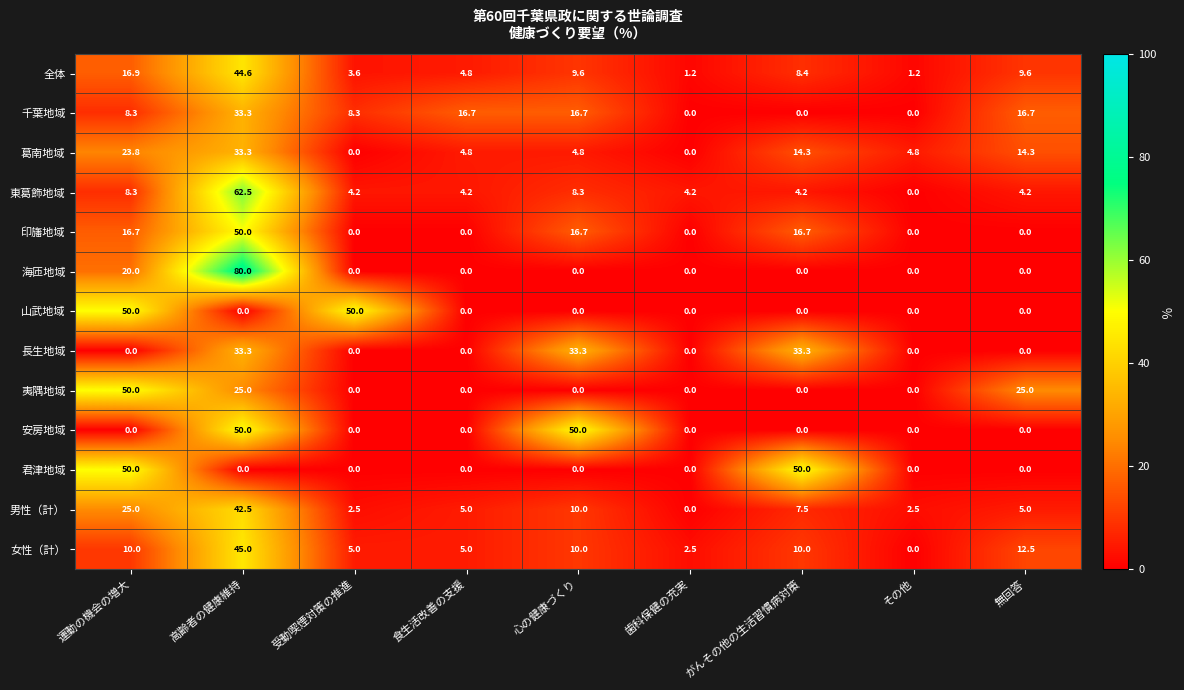

Which category has the highest value across all series?

高齢者の健康維持